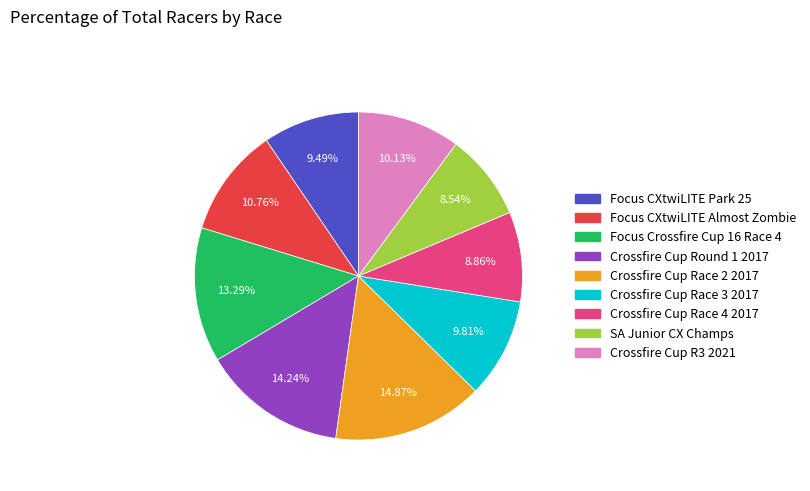

Count the number of slices in the pie.

9